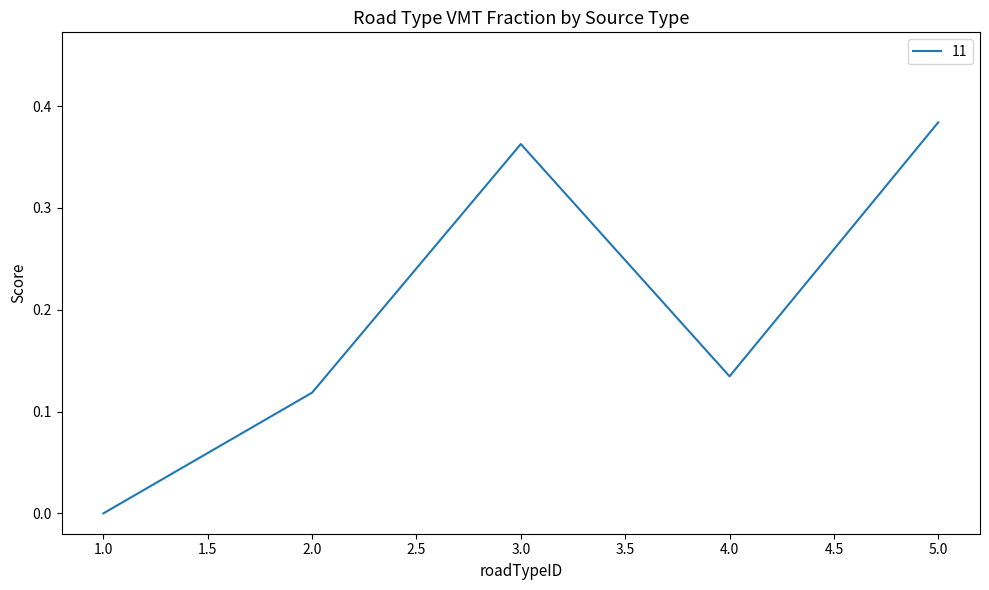

How many lines are shown in the chart?

1